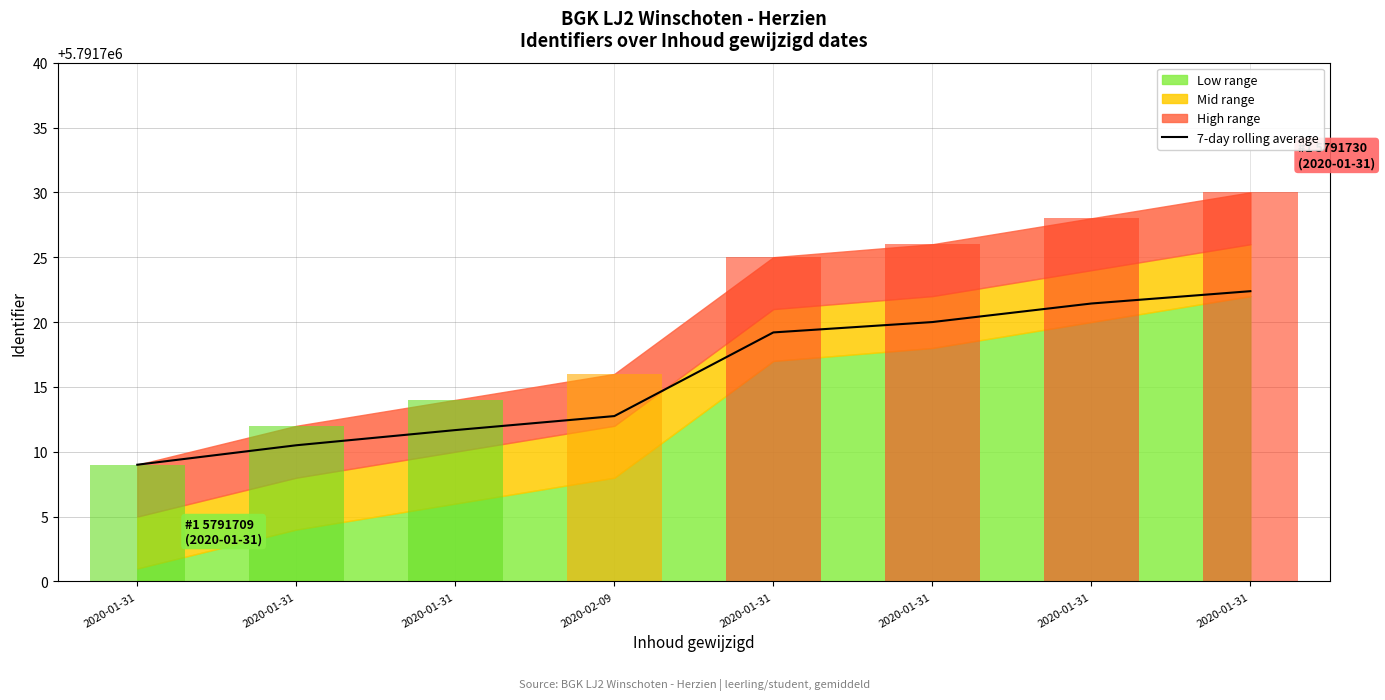

What is the sum of all values?

46333726.9